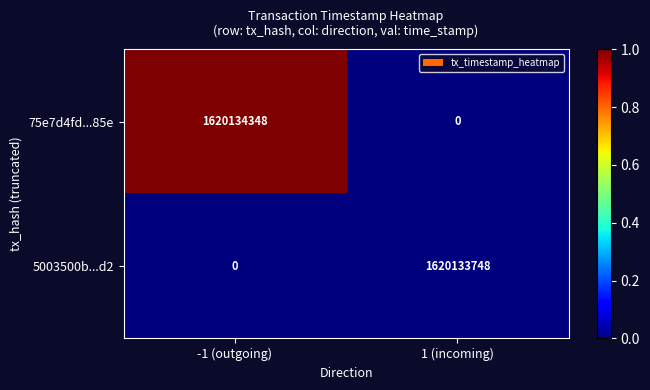

Which series has the largest range (max minus min)?

75e7d4fd...85e